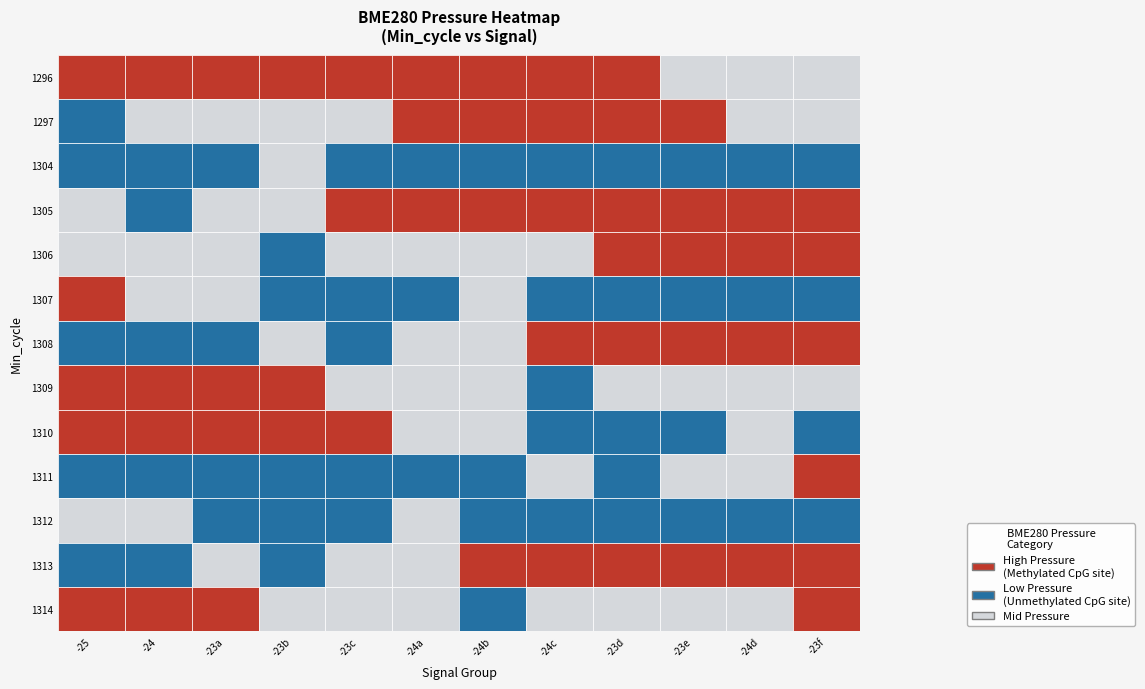

Reading left to right, extract all data points from this chart.

1296: 97750.9	97734.9	97725.7	97714.7	97706.3	97696.3	97696.1	97695.1	97690.9	97689.0	97683.0	97674.1
1297: 97665.7	97678.4	97685.5	97676.3	97688.6	97707.4	97713.4	97715.1	97696.9	97693.3	97685.9	97680.6
1304: 97659.9	97661.1	97667.1	97670.7	97666.4	97651.8	97650.9	97650.6	97647.6	97632.2	97637.8	97651.1
1305: 97671.3	97670.2	97683.7	97686.1	97734.9	97725.7	97714.7	97706.3	97696.3	97696.1	97695.1	97690.9
1306: 97689.0	97683.0	97674.1	97665.7	97678.4	97685.5	97676.3	97688.6	97707.4	97713.4	97715.1	97696.9
1307: 97693.3	97685.9	97680.6	97659.9	97661.1	97667.1	97670.7	97666.4	97651.8	97650.9	97650.6	97647.6
1308: 97632.2	97637.8	97651.1	97671.3	97670.2	97683.7	97686.1	97750.9	97734.9	97725.7	97714.7	97706.3
1309: 97696.3	97696.1	97695.1	97690.9	97689.0	97683.0	97674.1	97665.7	97678.4	97685.5	97676.3	97688.6
1310: 97707.4	97713.4	97715.1	97696.9	97693.3	97685.9	97680.6	97659.9	97661.1	97667.1	97670.7	97666.4
1311: 97651.8	97650.9	97650.6	97647.6	97632.2	97637.8	97651.1	97671.3	97670.2	97683.7	97686.1	97693.3
1312: 97685.9	97680.6	97659.9	97661.1	97667.1	97670.7	97666.4	97651.8	97650.9	97650.6	97647.6	97632.2
1313: 97637.8	97651.1	97671.3	97670.2	97683.7	97686.1	97750.9	97734.9	97725.7	97714.7	97706.3	97696.3
1314: 97696.1	97695.1	97690.9	97689.0	97683.0	97674.1	97665.7	97678.4	97685.5	97676.3	97688.6	97707.4